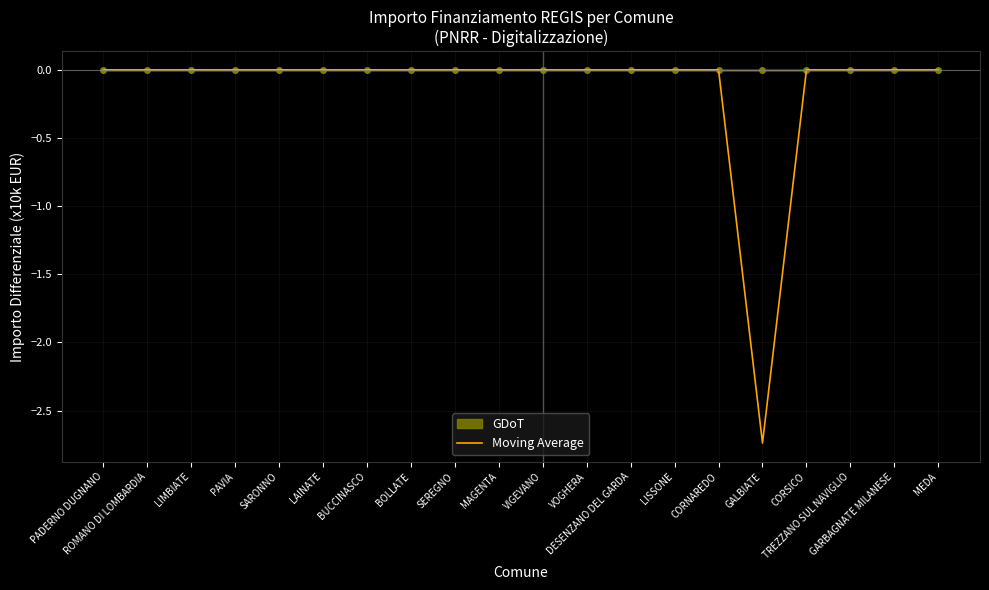

Reading left to right, list all the values displayed in this chart.

0.0	0.0	0.0	0.0	0.0	0.0	0.0	0.0	0.0	0.0	0.0	0.0	0.0	0.0	0.0	-2.7	0.0	0.0	0.0	0.0